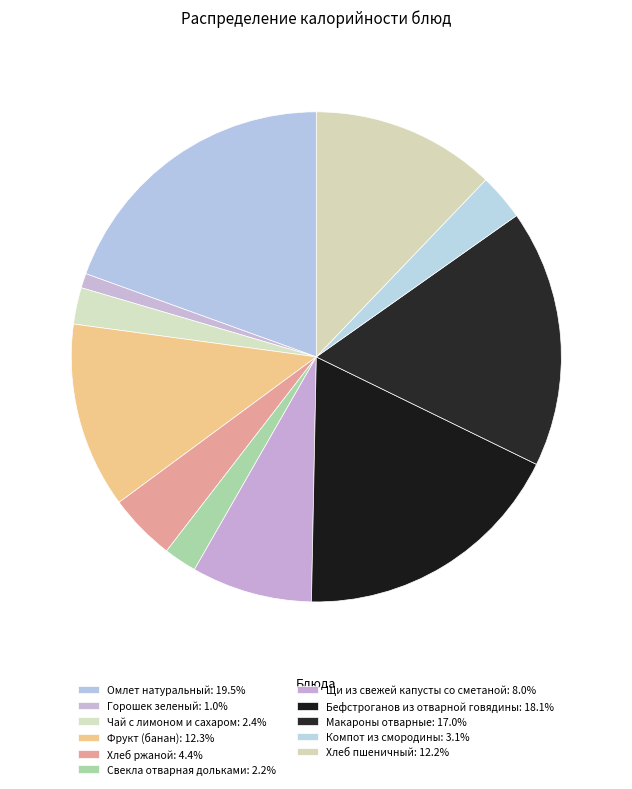

What percentage is the Хлеб пшеничный slice, to the nearest percent?

12%